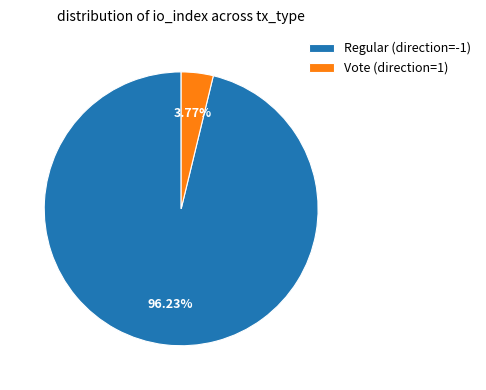

Combined, what portion of the pie is Vote (direction=1) and Regular (direction=-1)?

100.0%